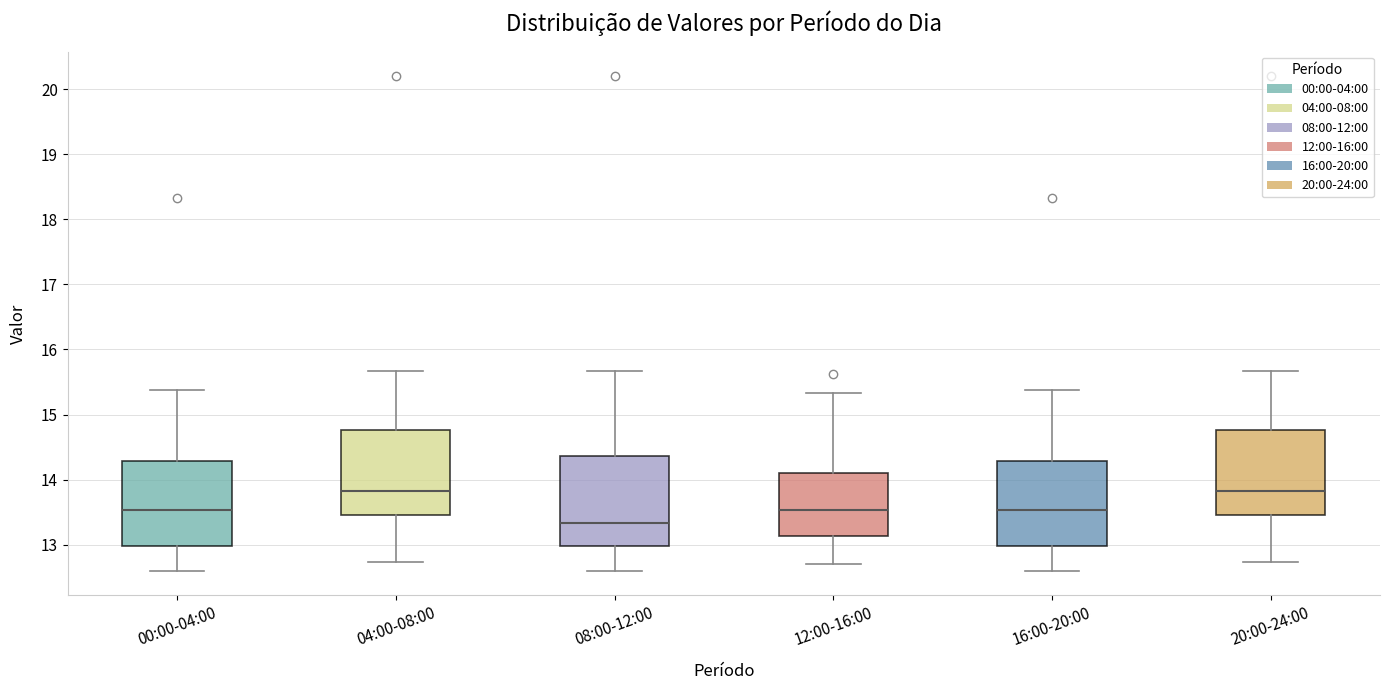

Which box has the lowest median line?

08:00-12:00